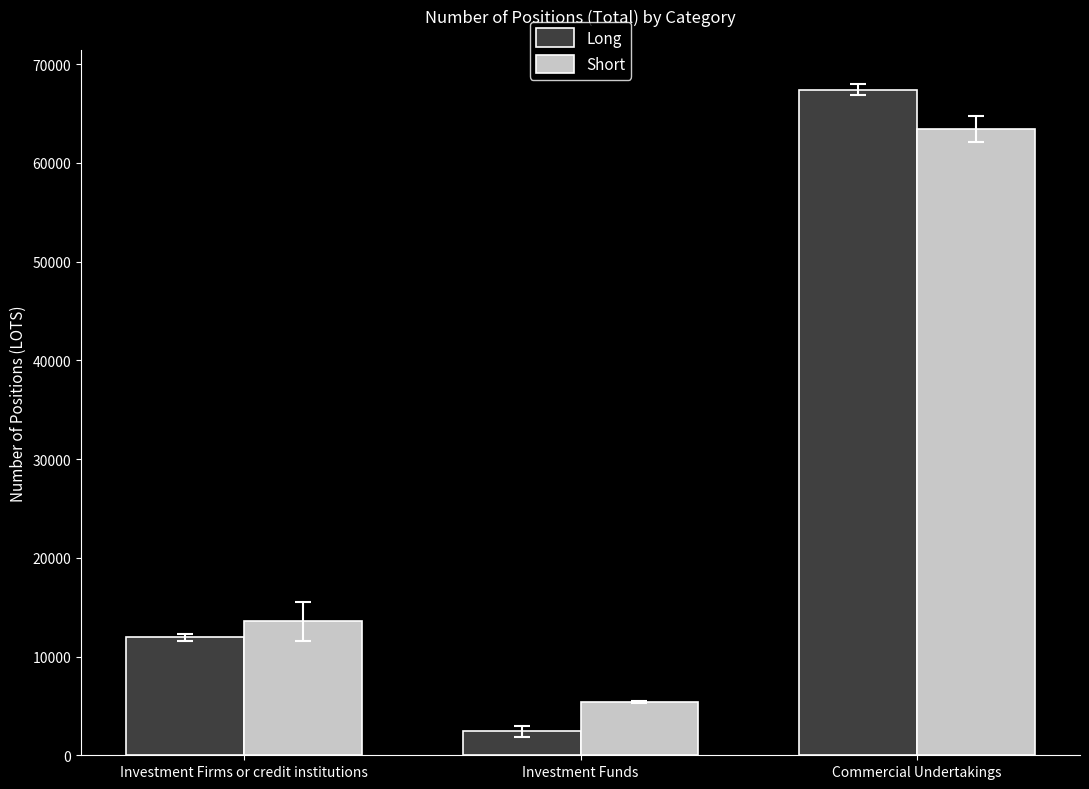

Reading right to left, what are all the values shown in this chart?

Long: 67427.1	2411.6	11946.1
Short: 63434.3	5377.1	13561.9